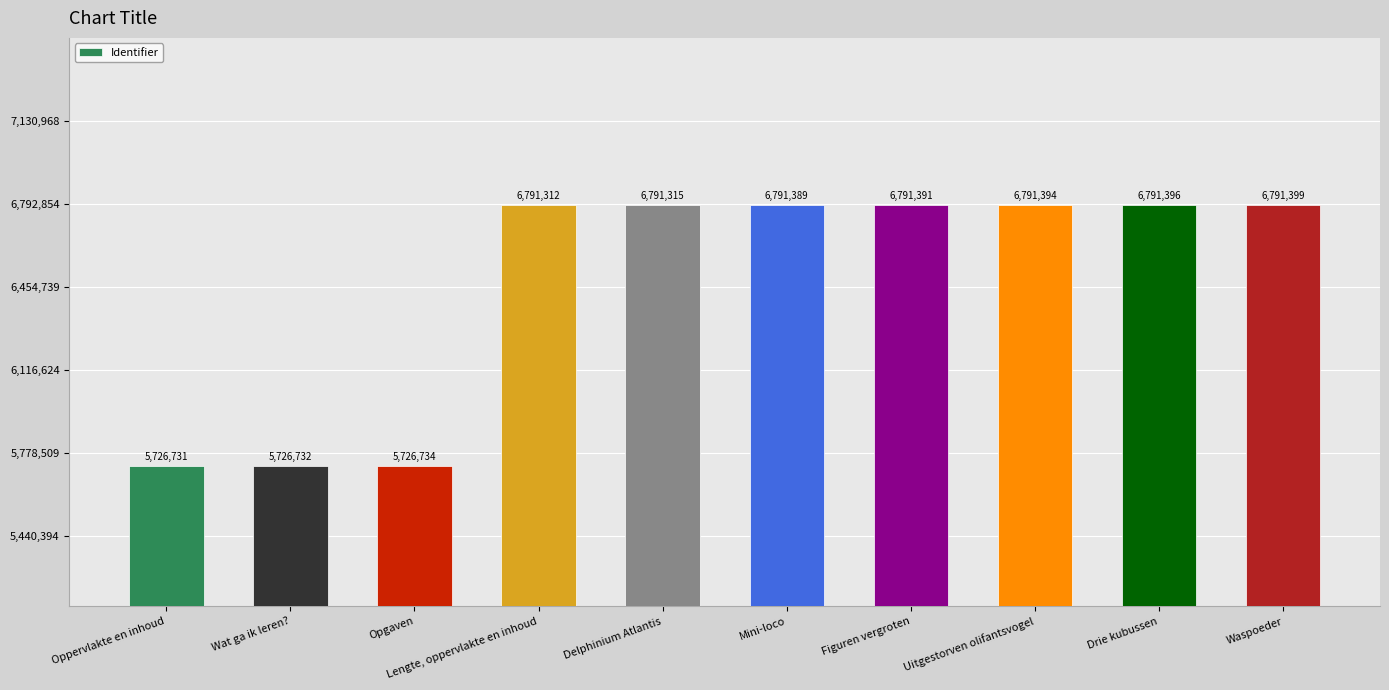

What is the difference between the maximum and second lowest values?

1064667